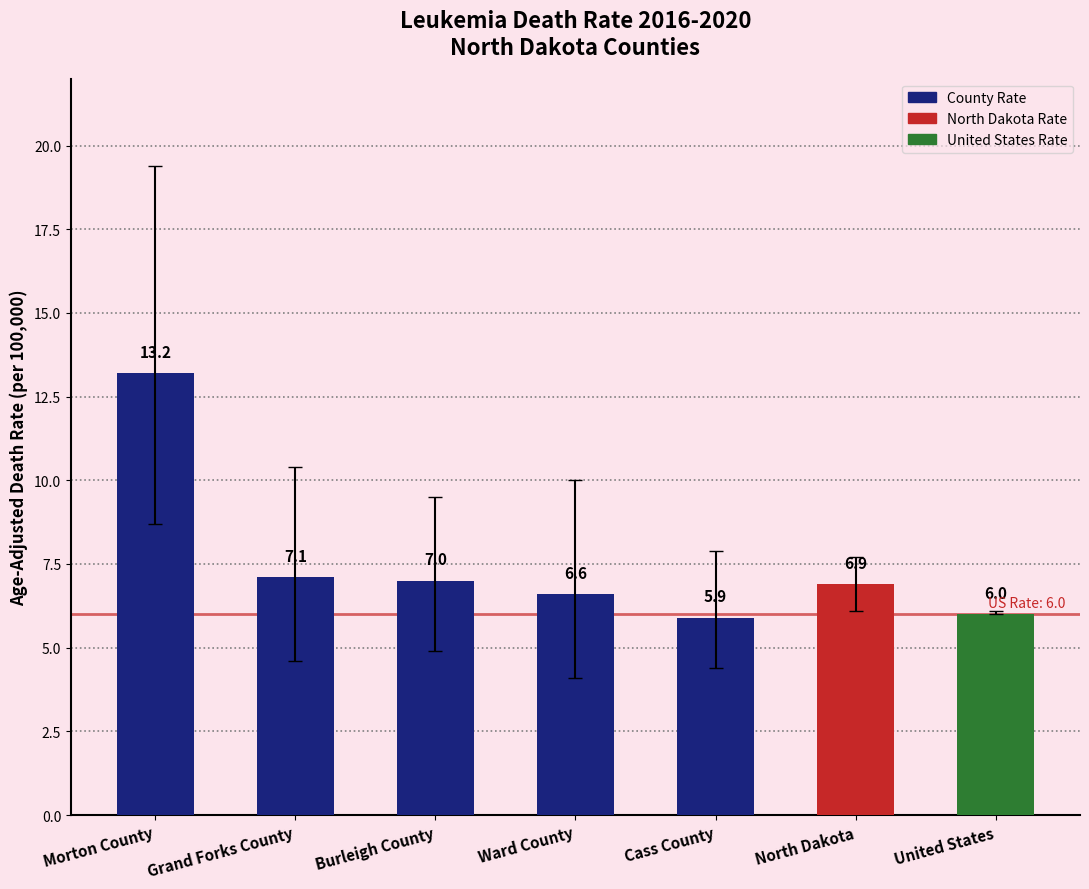

Reading left to right, list all the values displayed in this chart.

13.2	7.1	7.0	6.6	5.9	6.9	6.0